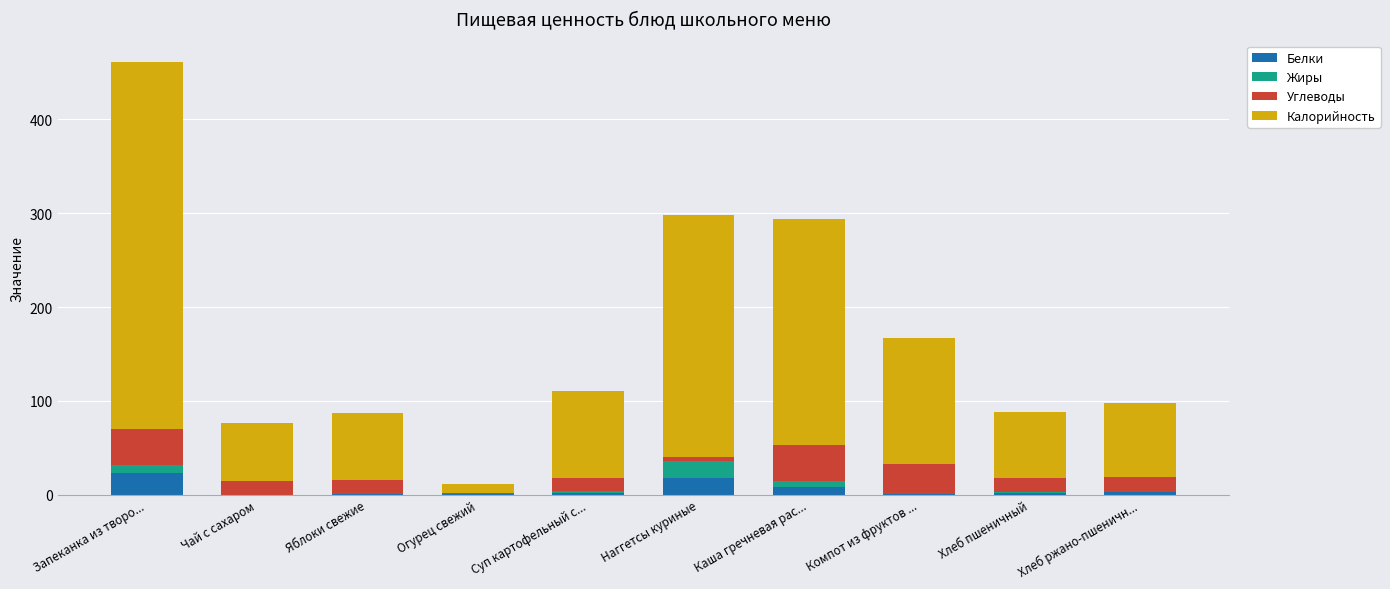

What is the highest value of the Белки series?

23.4